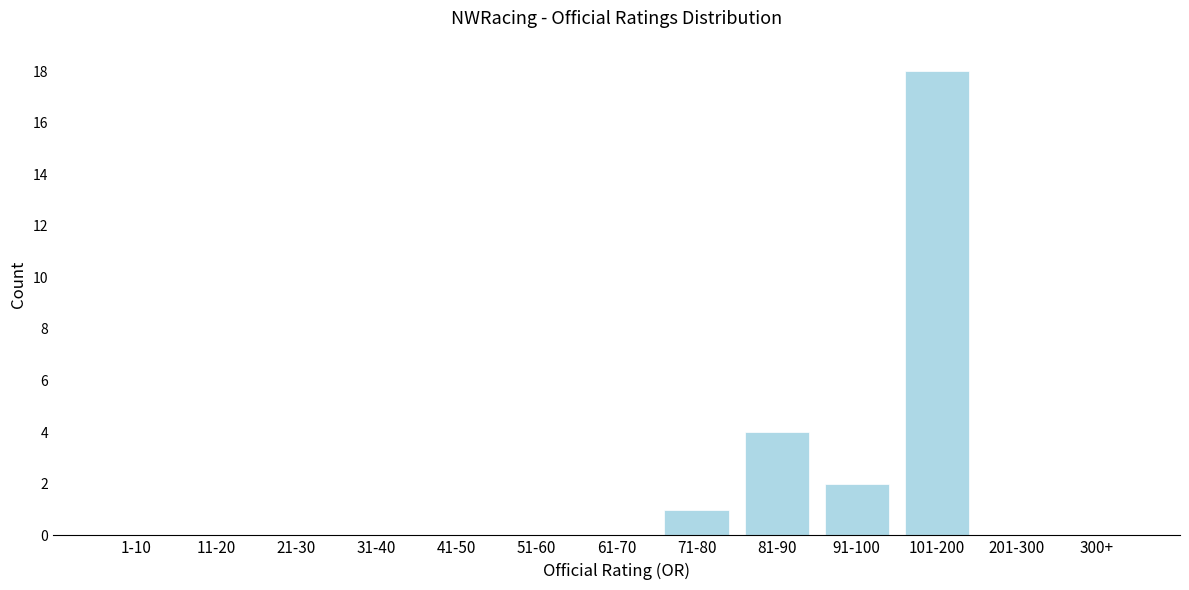

Reading right to left, transcribe all the data shown in this chart.

300+=0	201-300=0	101-200=18	91-100=2	81-90=4	71-80=1	61-70=0	51-60=0	41-50=0	31-40=0	21-30=0	11-20=0	1-10=0